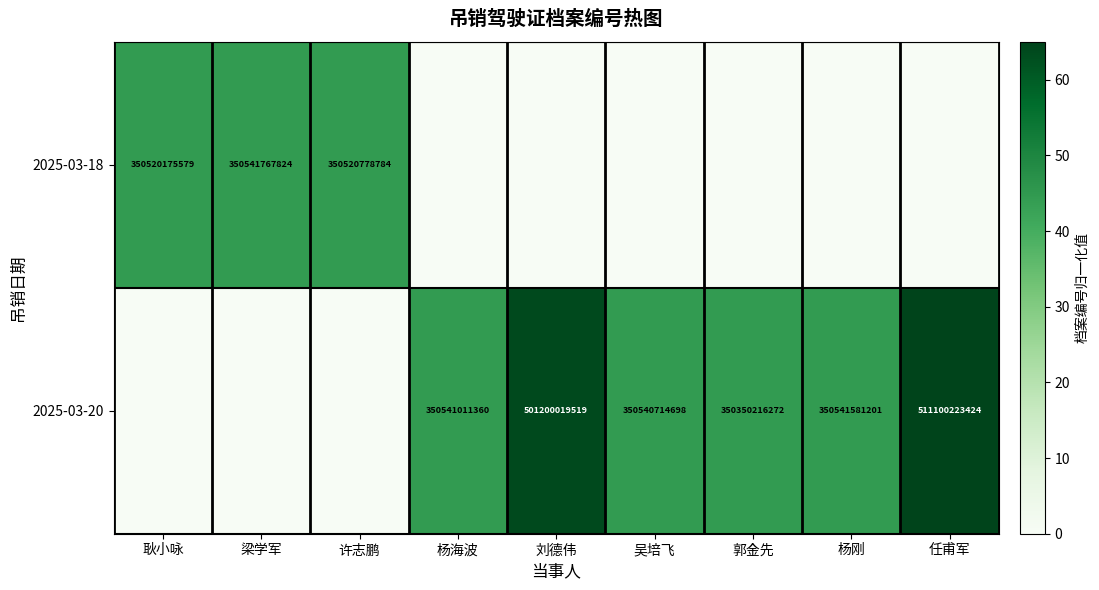

The value of 2025-03-18 at 梁学军 is 350541767824. True or false?

True